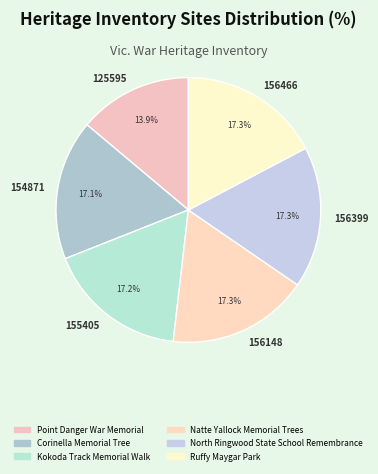

Is there any slice that represents more than half of the pie?

No